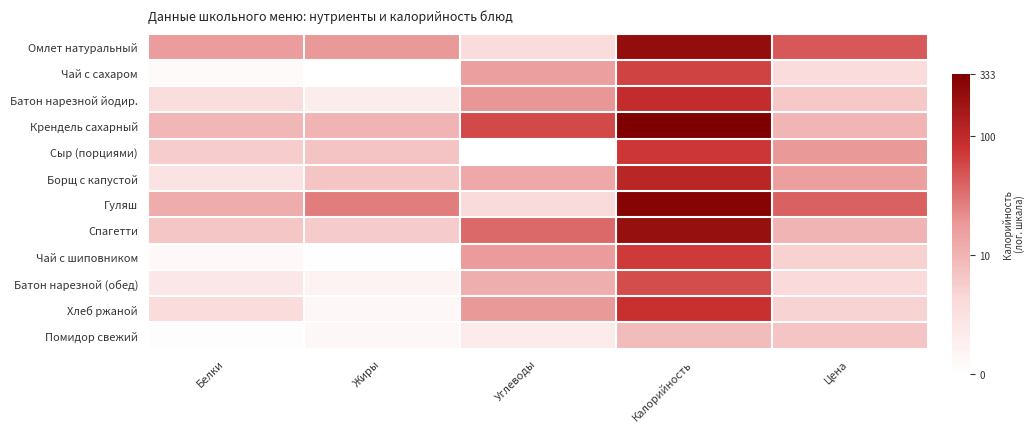

Rank the series by their maximum value, from highest to lowest.

Крендель сахарный, Гуляш, Омлет натуральный, Спагетти, Борщ с капустой, Батон нарезной йодир., Хлеб ржаной, Сыр (порциями), Чай с шиповником, Чай с сахаром, Батон нарезной (обед), Помидор свежий